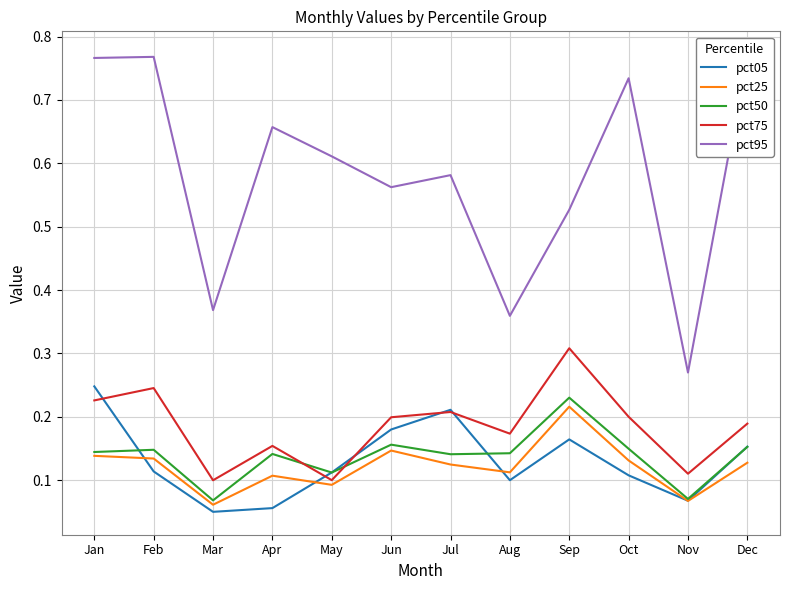

Is it true that pct95 equals 0.8 at Sep?

False